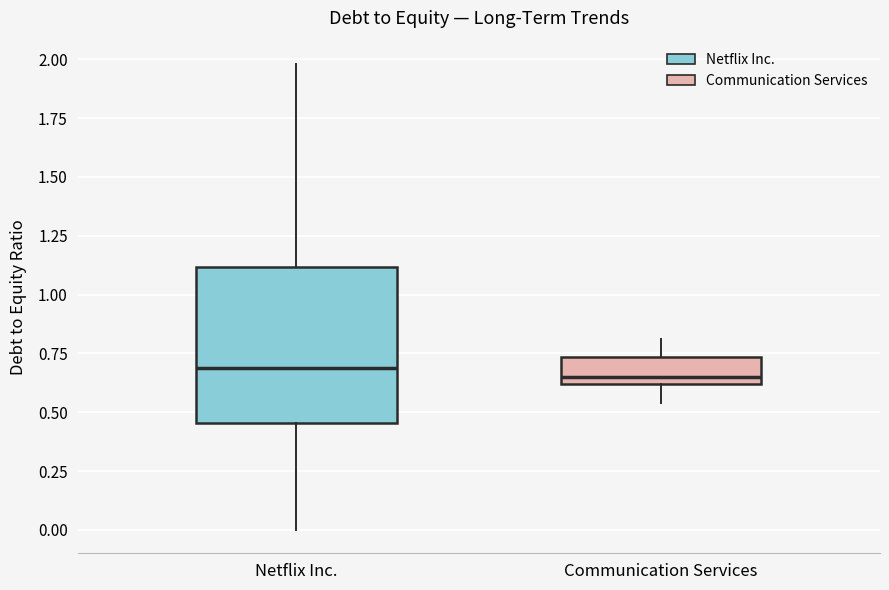

Which box is the tallest, from its lower edge to its upper edge?

Netflix Inc.